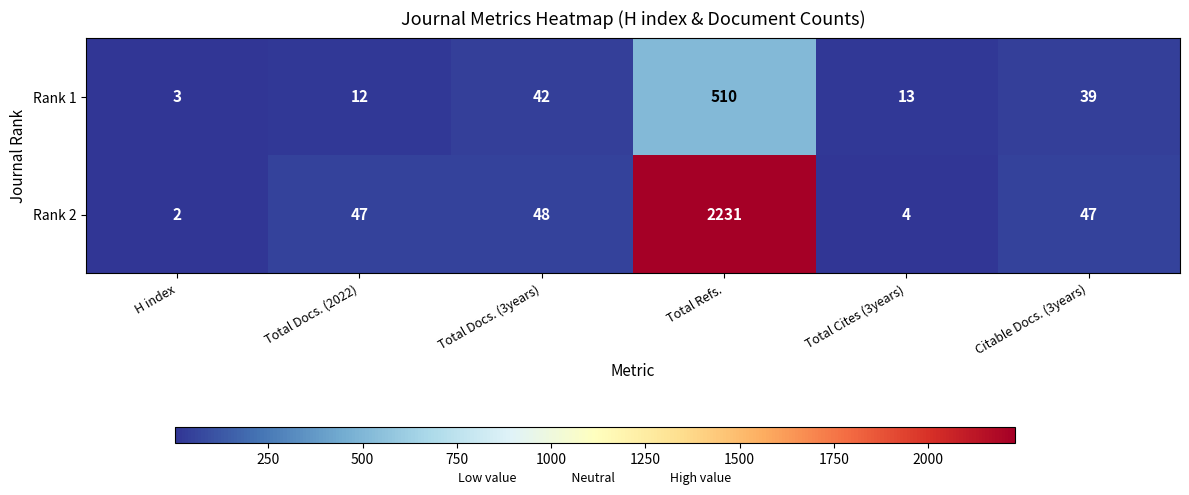

Which label corresponds to the largest value in the chart?

Total Refs.